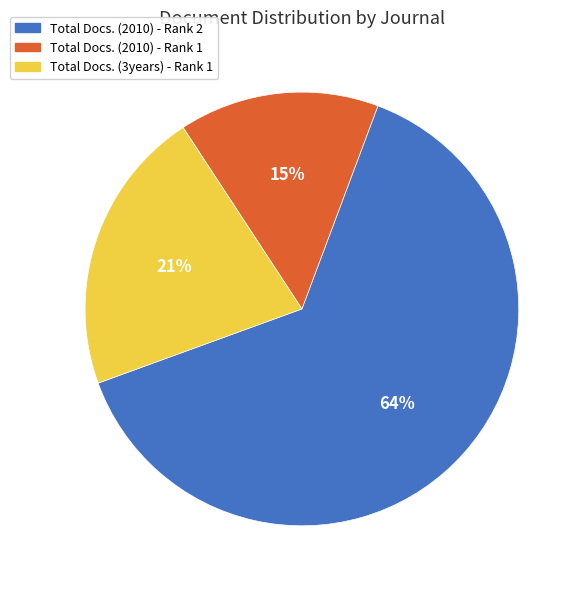

Which category has the smallest portion of the pie?

Total Docs. (2010) - Rank 1